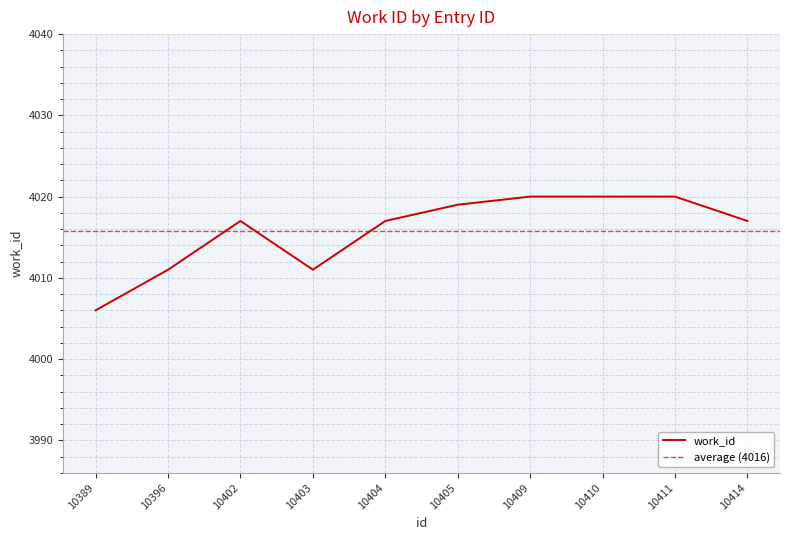

Reading left to right, what are all the values shown in this chart?

4006	4011	4017	4011	4017	4019	4020	4020	4020	4017